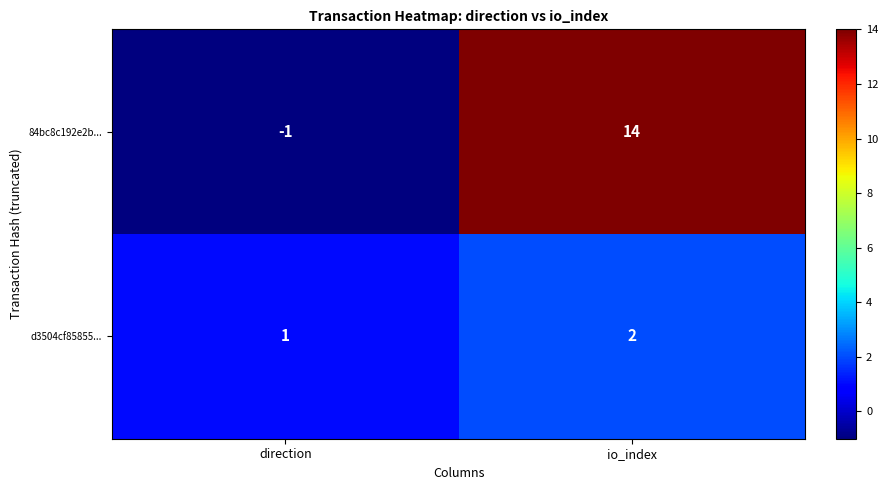

Reading right to left, what are all the values shown in this chart?

84bc8c192e2b...: 14	-1
d3504cf85855...: 2	1